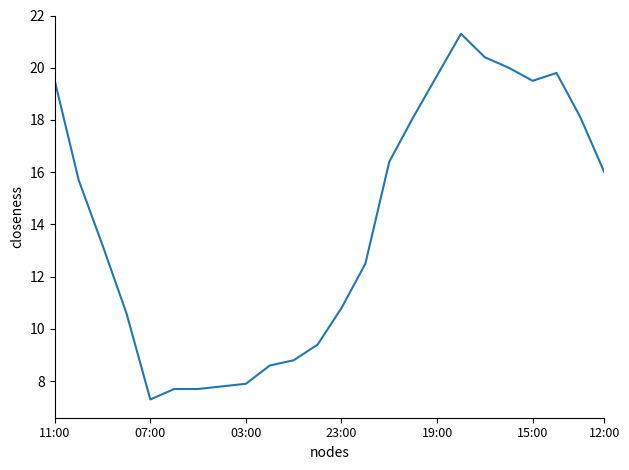

Reading left to right, transcribe all the data shown in this chart.

19.5	15.7	13.2	10.6	7.3	7.7	7.7	7.8	7.9	8.6	8.8	9.4	10.8	12.5	16.4	18.1	19.7	21.3	20.4	20.0	19.5	19.8	18.1	16.0